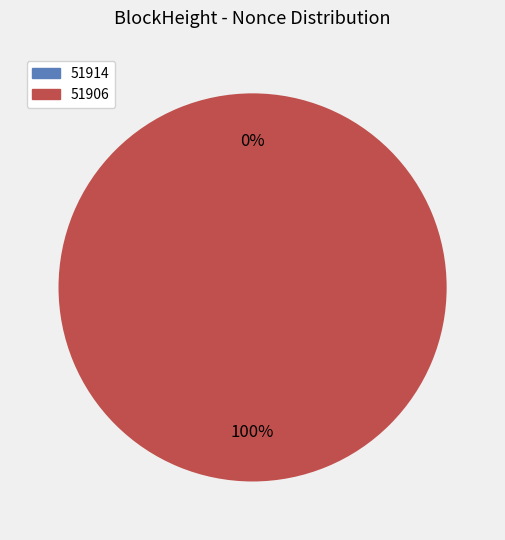

To the nearest percent, what is the combined percentage of 51906 and 51914?

100%